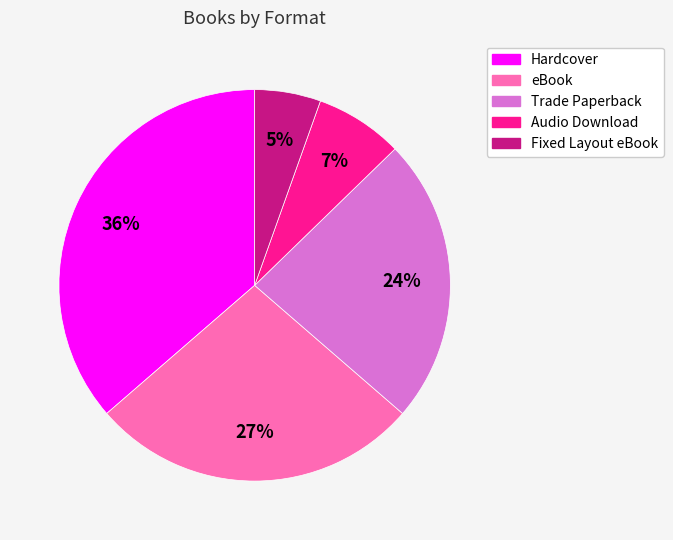

To the nearest percent, what percentage of the pie is Hardcover?

36%